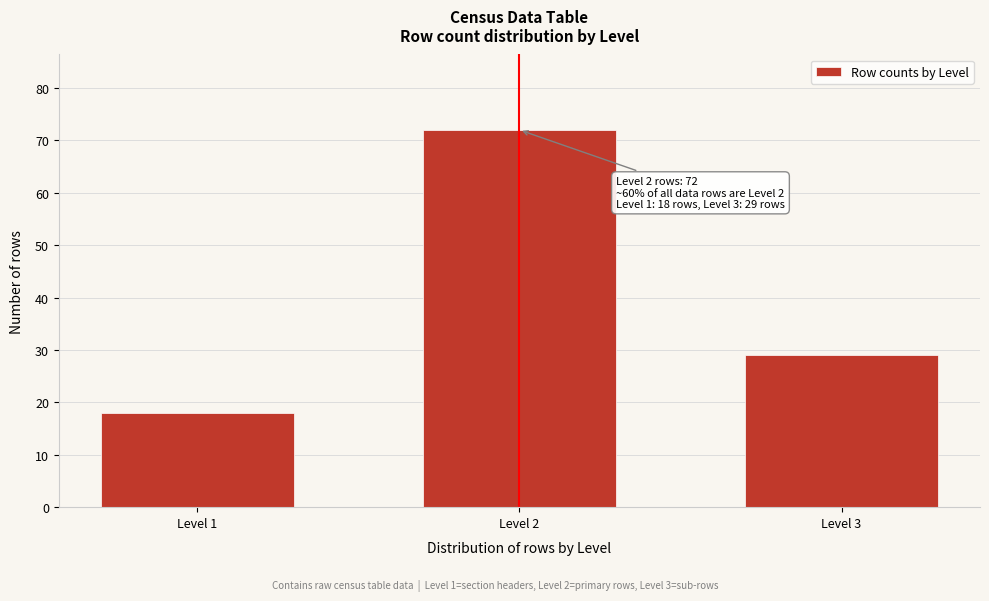

Reading left to right, extract all data points from this chart.

Level 1=18	Level 2=72	Level 3=29